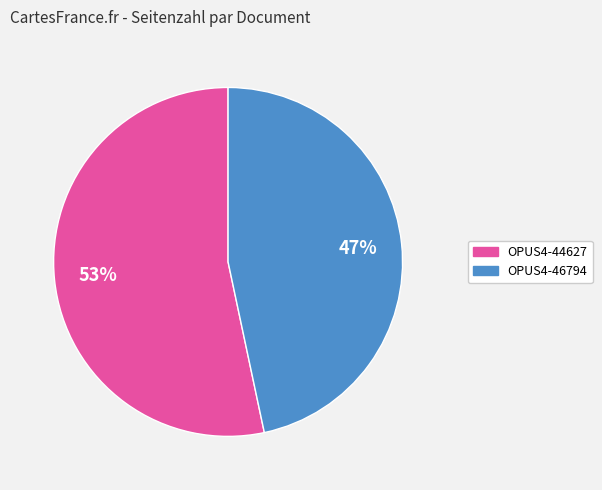

What is the largest slice in the pie chart?

OPUS4-44627